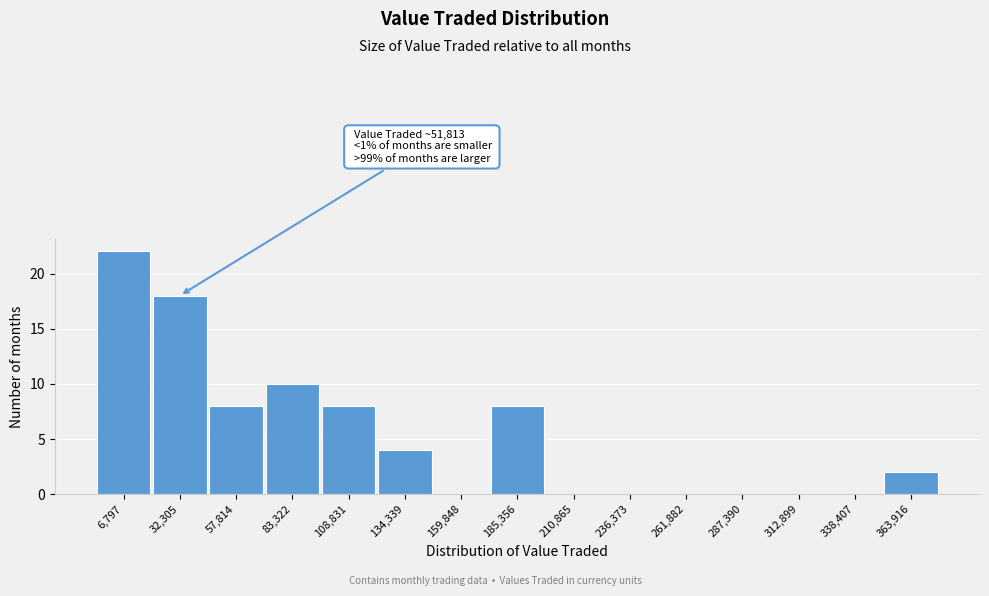

Reading left to right, transcribe all the data shown in this chart.

6,797=22	32,305=18	57,814=8	83,322=10	108,831=8	134,339=4	159,848=0	185,356=8	210,865=0	236,373=0	261,882=0	287,390=0	312,899=0	338,407=0	363,916=2